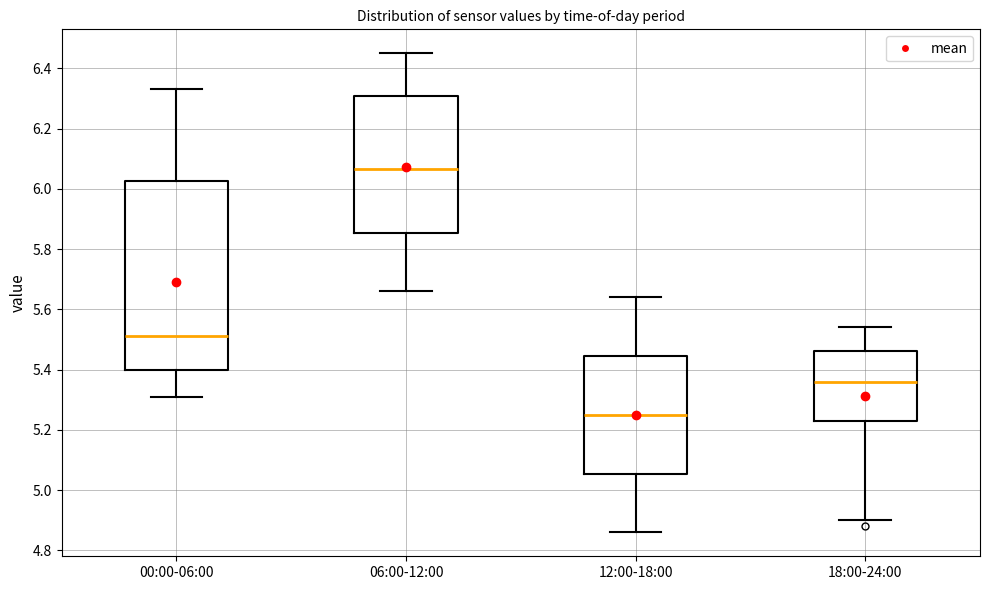

Which box's median line is the lowest?

12:00-18:00